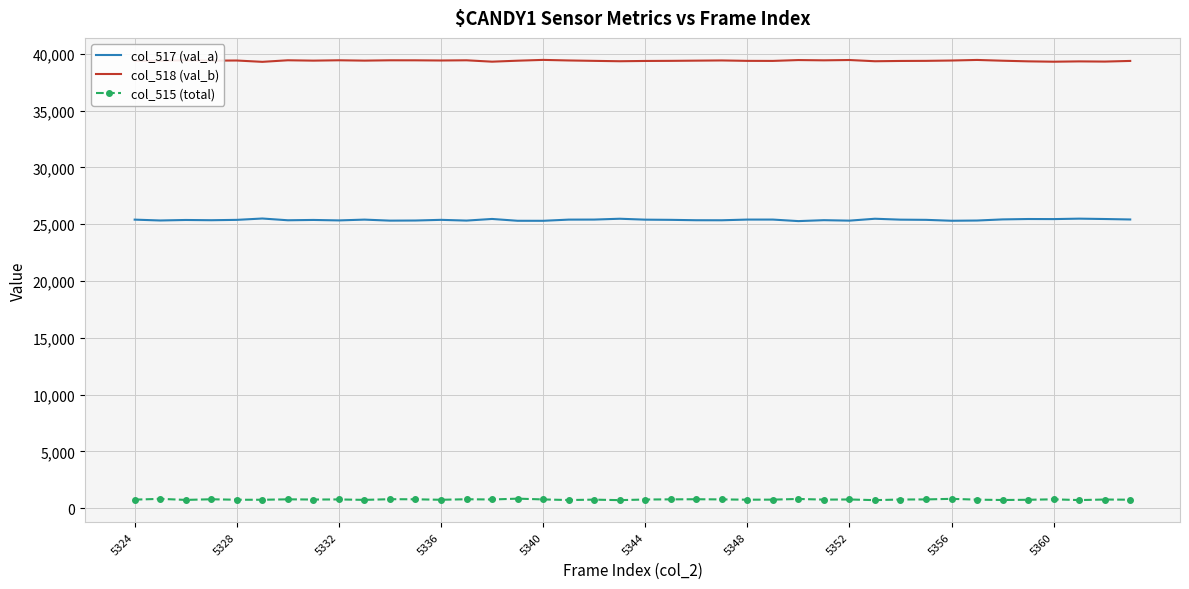

List the series in order of their peak value, lowest first.

col_515 (total), col_517 (val_a), col_518 (val_b)